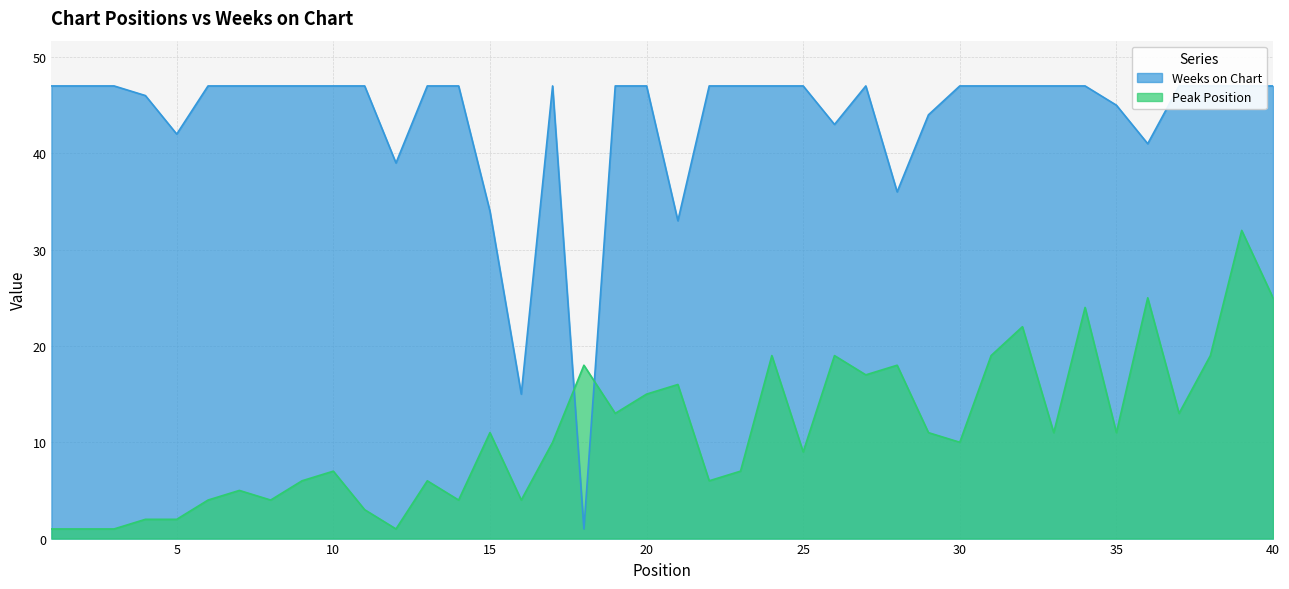

The Weeks on Chart series shows 47 at 38. True or false?

True